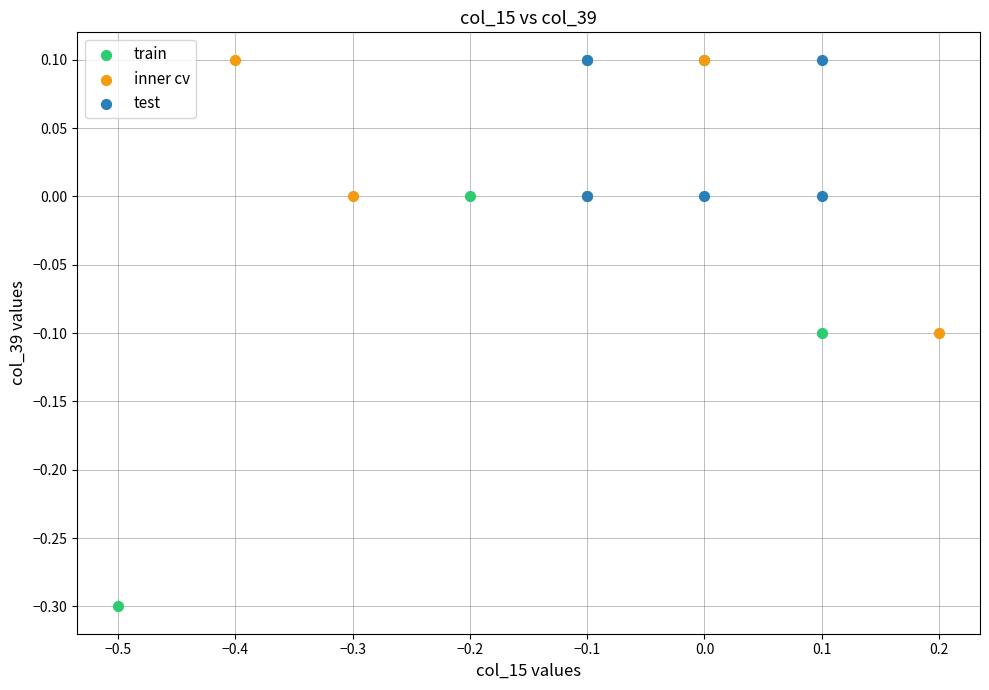

Which series reaches the minimum Y coordinate?

train